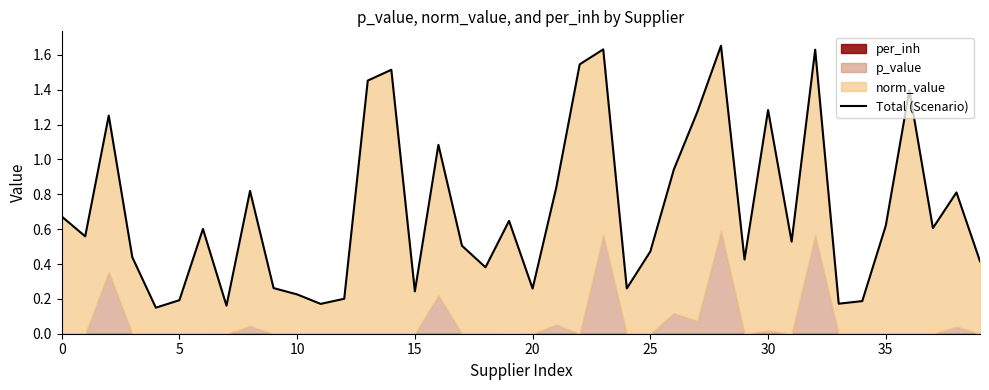

Between 0 and 38, which is larger?

38